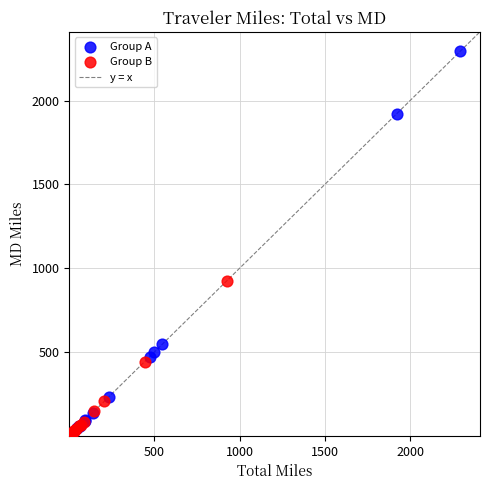

Which series has the widest spread of Y values?

Group A